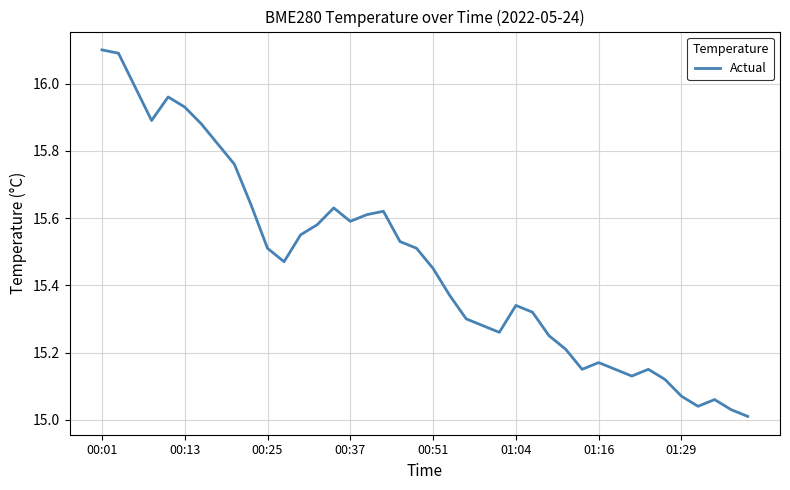

What is the difference between the maximum and minimum values?

1.1